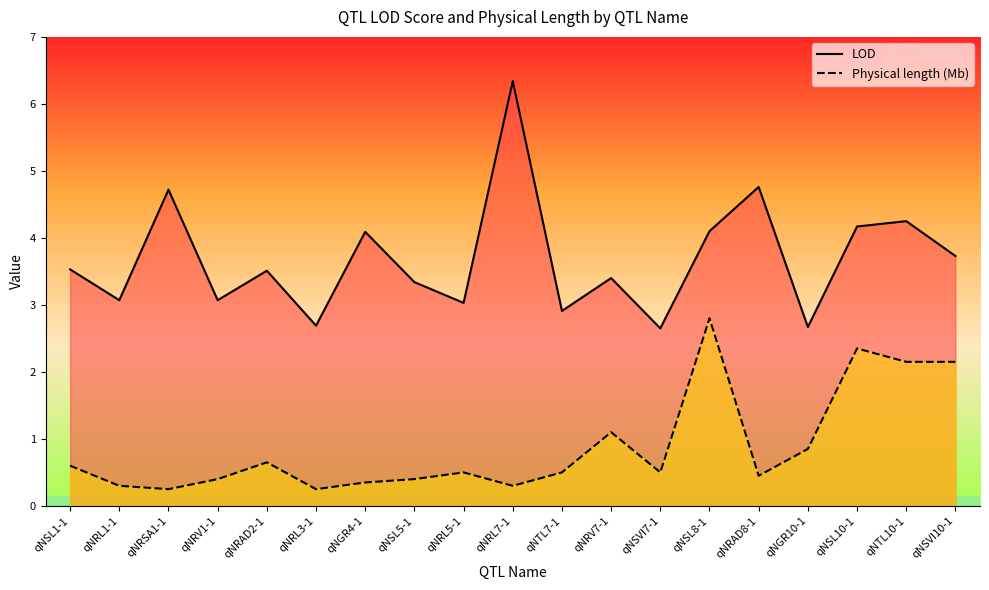

In Physical length (Mb), how many points are lower than both neighbors (excluding endpoints)?

5